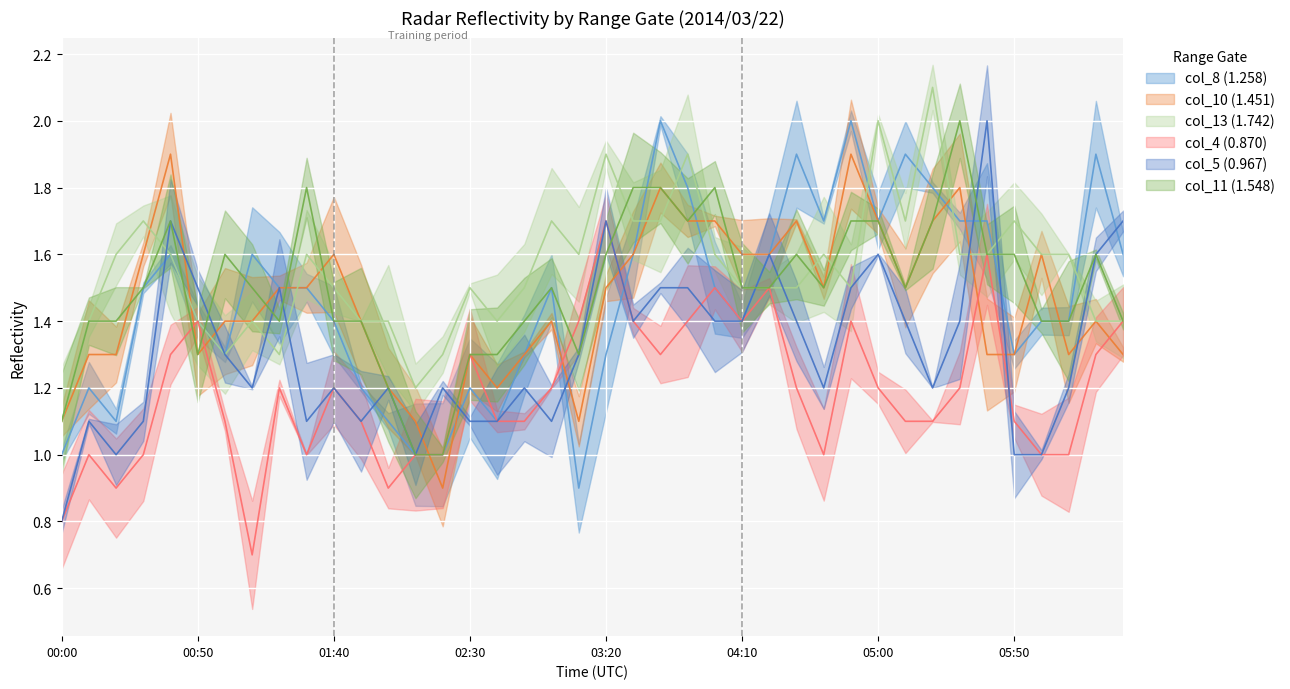

What is the maximum value for col_5 (0.967)?

2.0